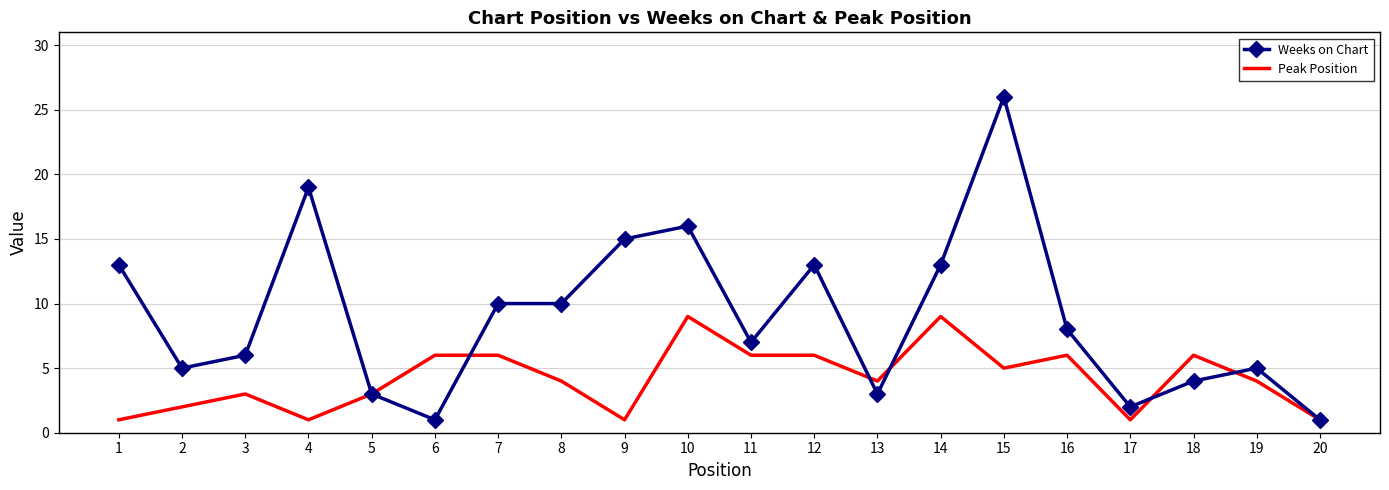

What is the sum of the Weeks on Chart values at 11 and 1?

20